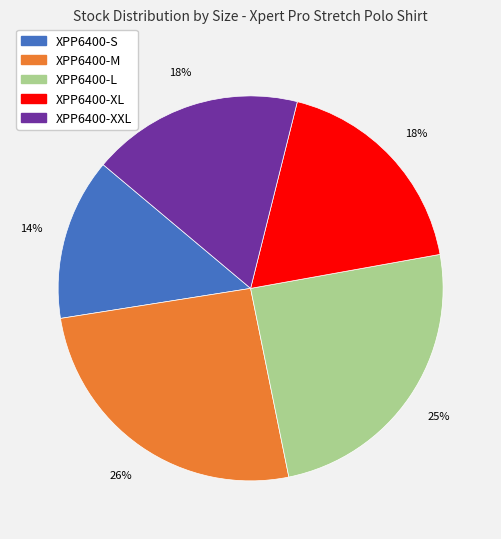

Is there a majority slice in this chart?

No